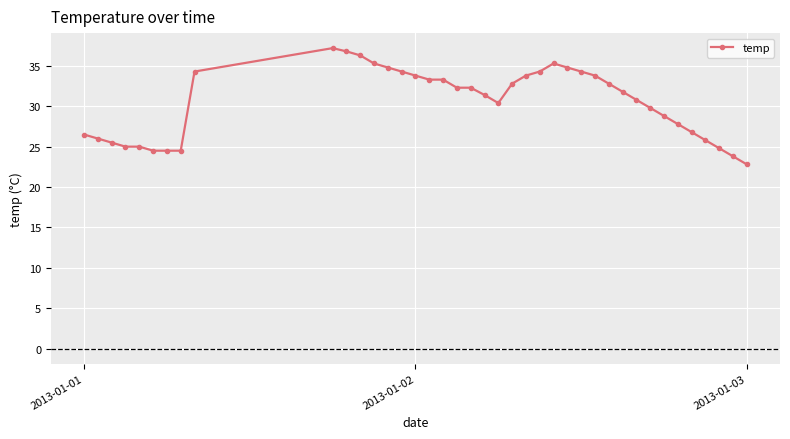

What is the sum of all values?

1222.2